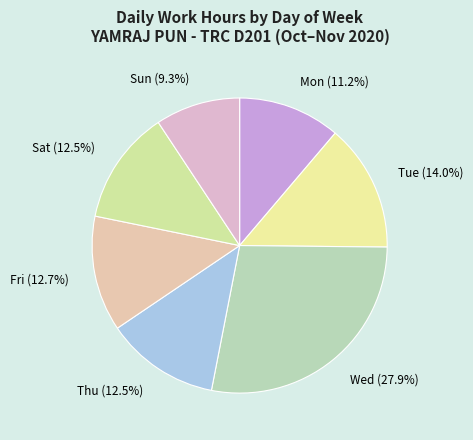

What percentage is NOT represented by Sun (9.3%)?

90.7%